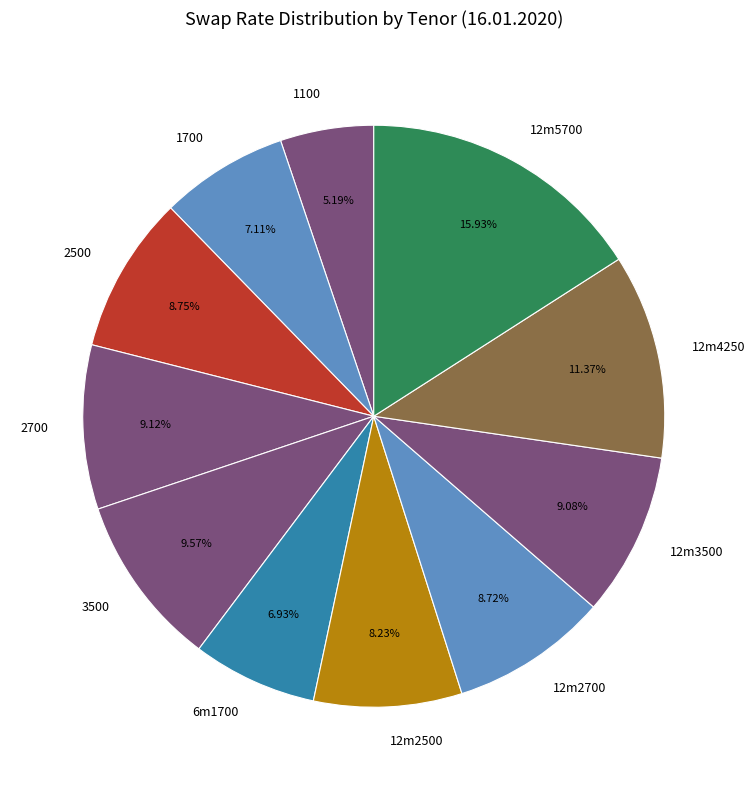

What is the ratio of the value at 1100 to the value at 1700?

0.7